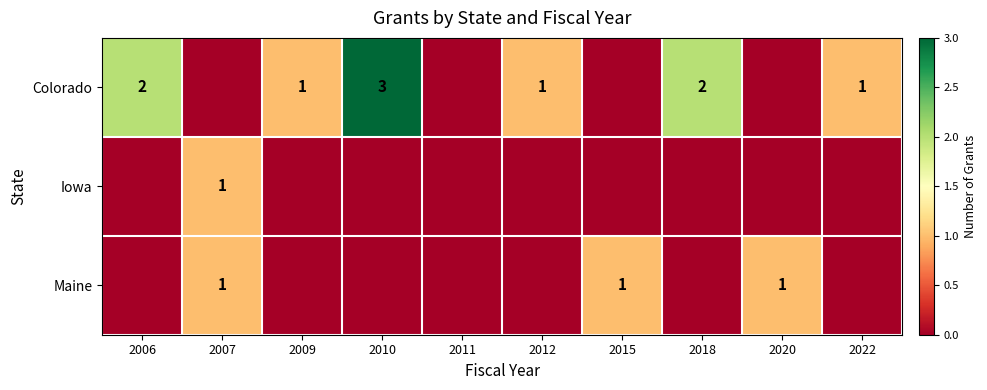

What is the spread (max minus min) of values at 2006?

2